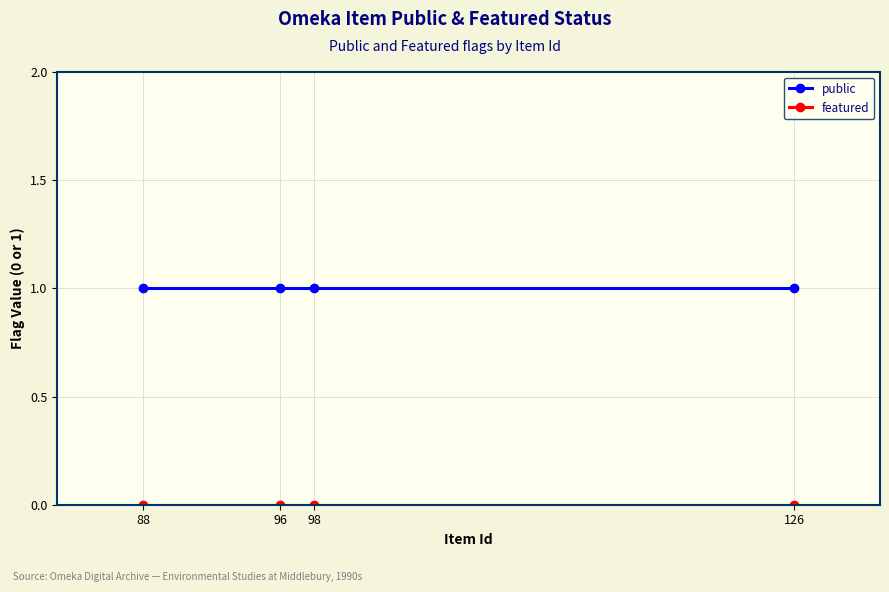

True or false: public has more than 1 points higher than both neighbors.

False